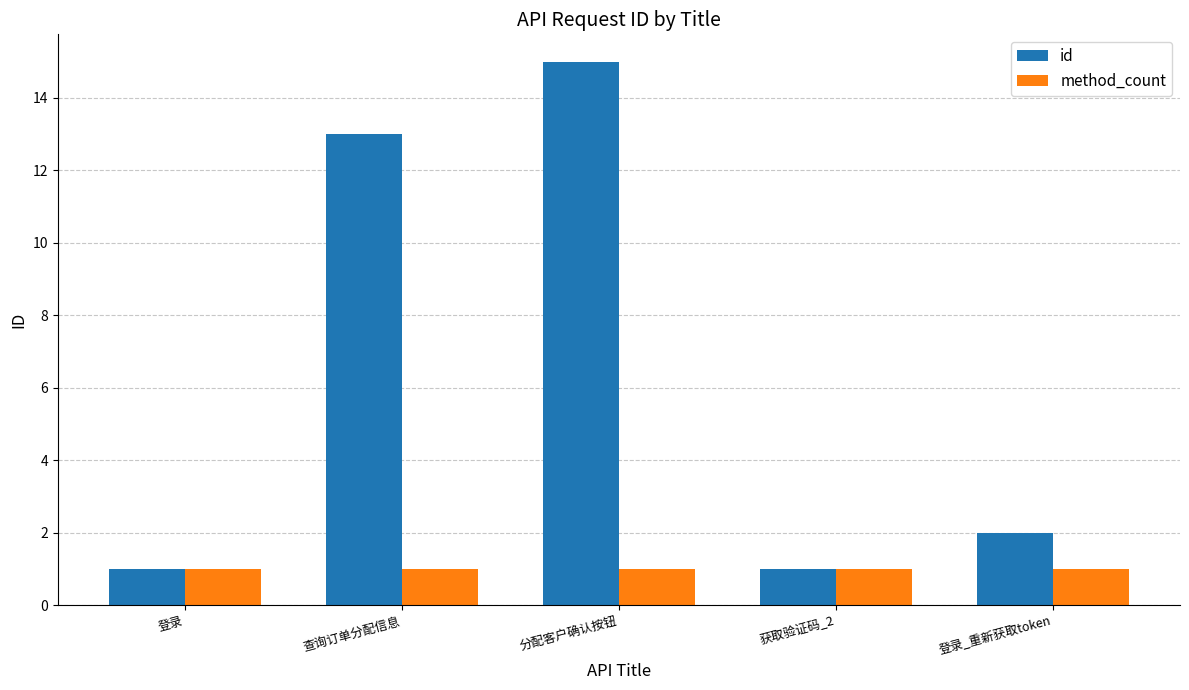

At which category does the chart reach its peak across all series?

分配客户确认按钮